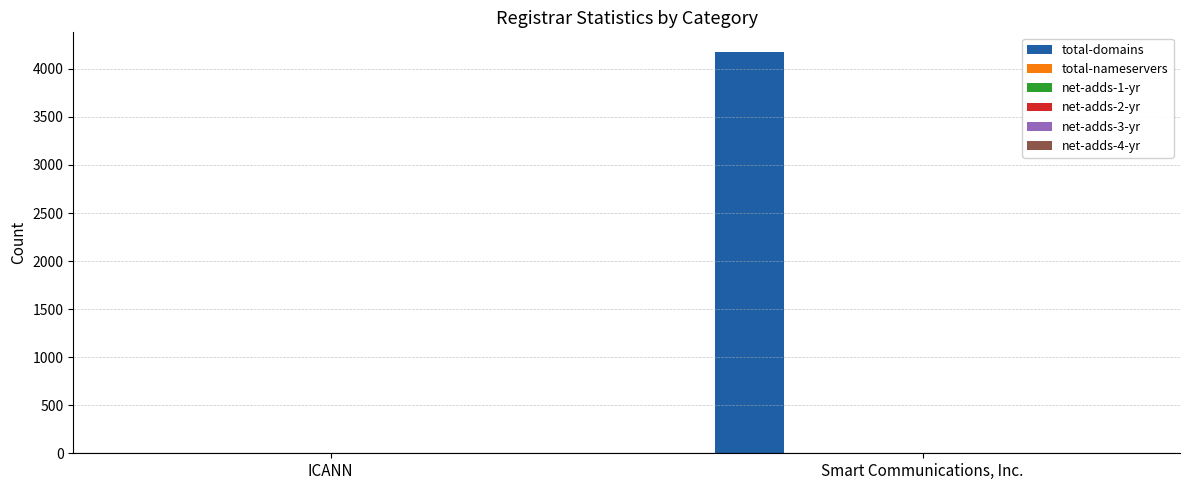

What is the sum of the total-domains values at Smart Communications, Inc. and ICANN?

4172